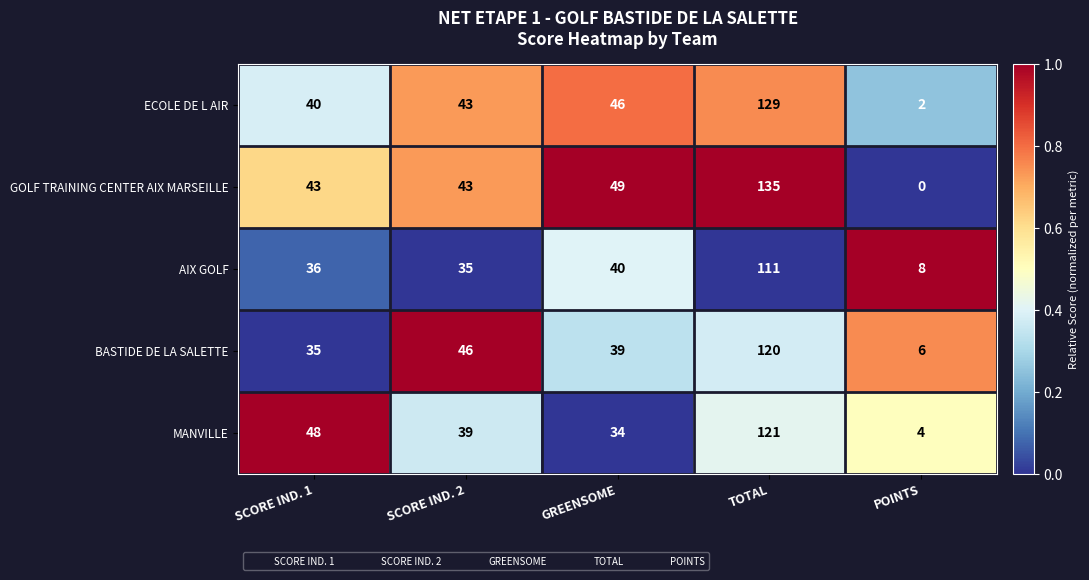

The value of AIX GOLF at GREENSOME is 40. True or false?

True